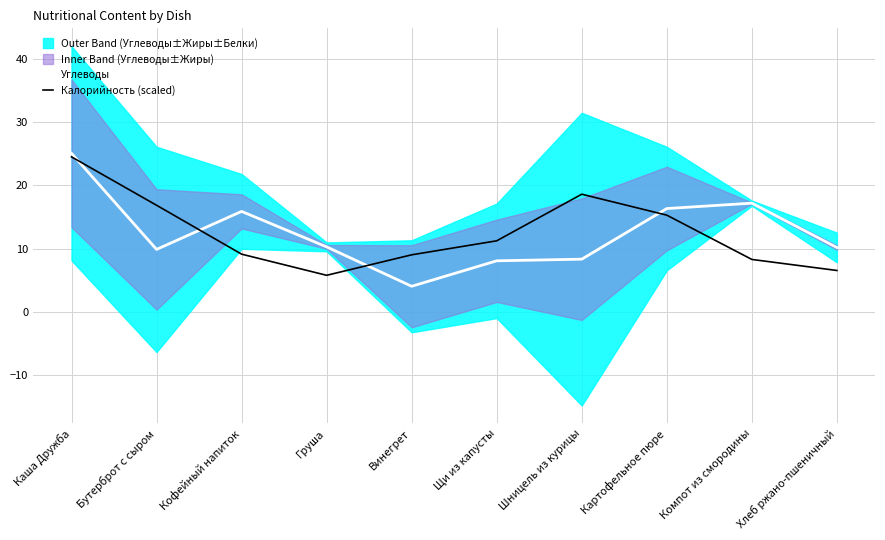

How many lines are shown in the chart?

2